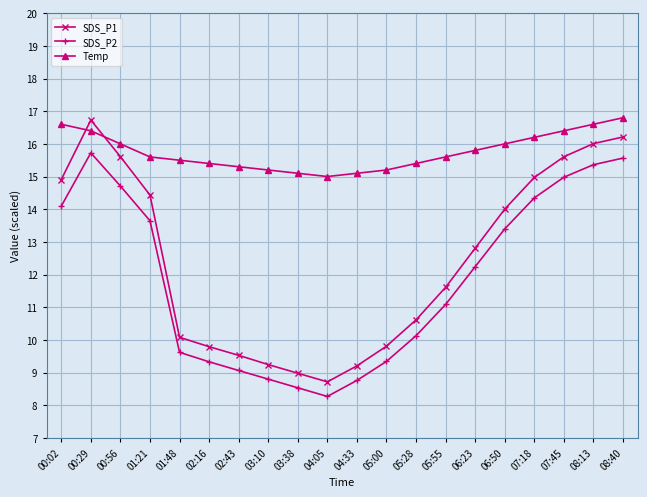

Which series has the largest range (max minus min)?

SDS_P1